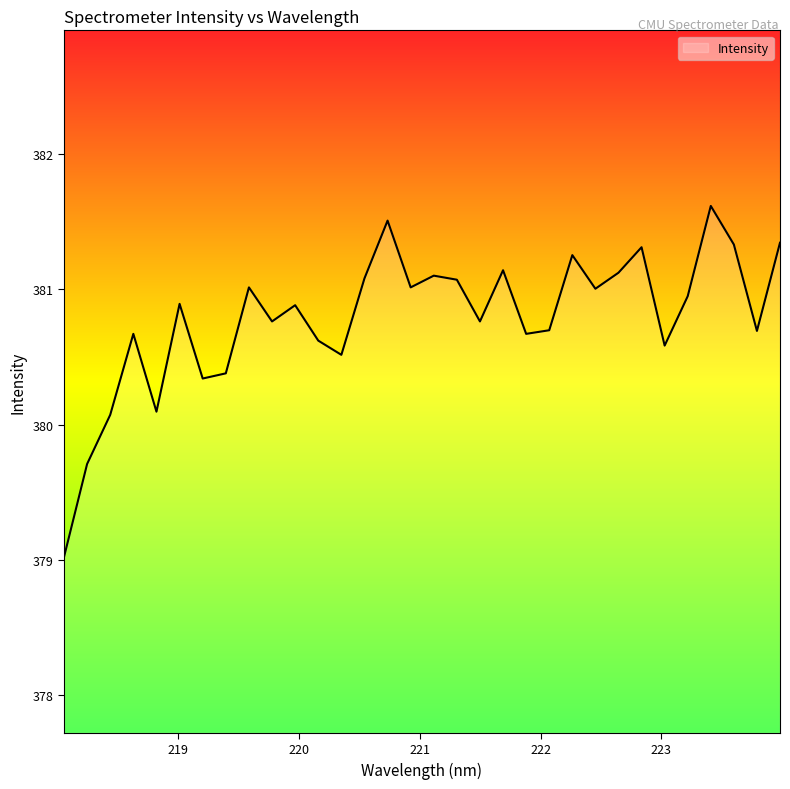

What is the maximum value shown in the chart?

381.6